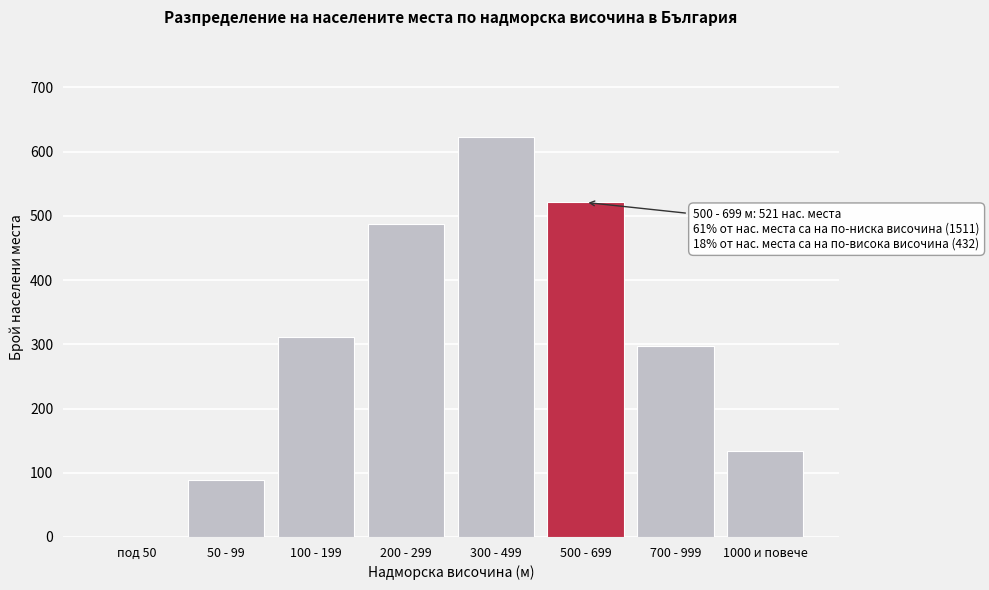

Reading left to right, what are all the values shown in this chart?

под 50=0	50 - 99=89	100 - 199=312	200 - 299=487	300 - 499=623	500 - 699=521	700 - 999=298	1000 и повече=134